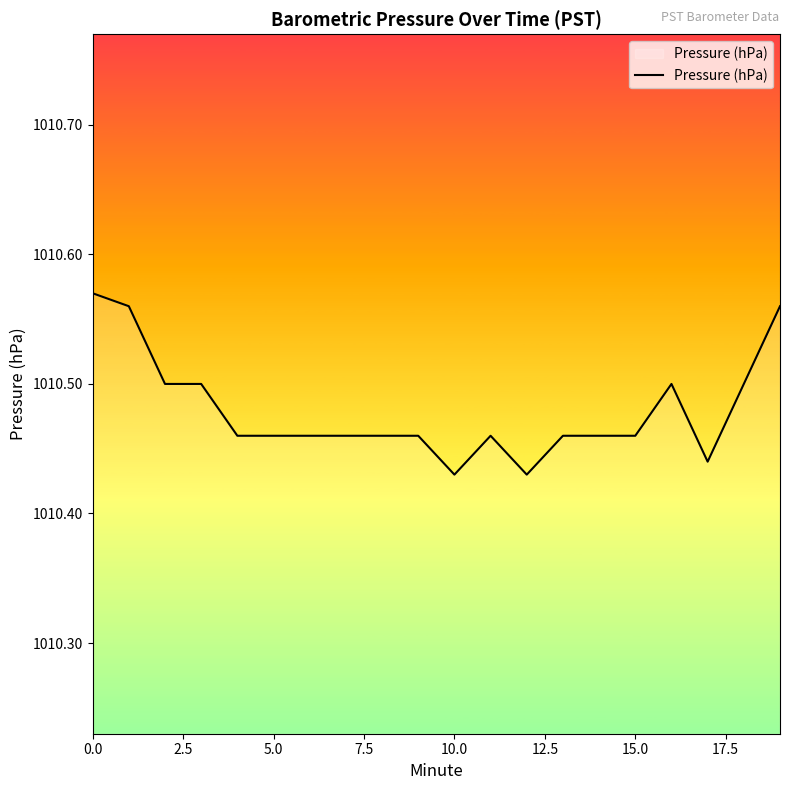

Does the chart display data point markers on the line(s)?

No